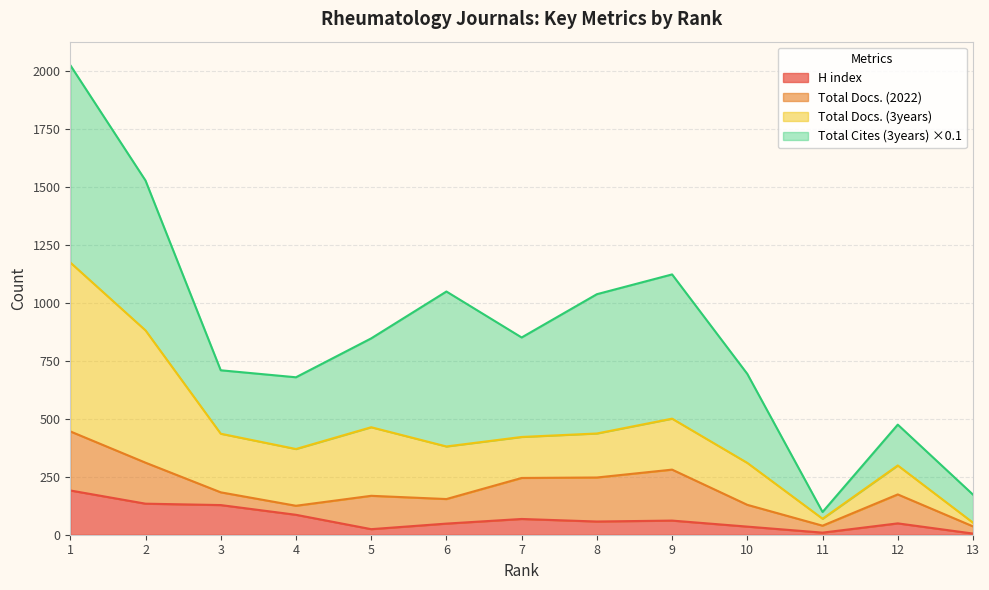

What is the highest value of the H index series?

191.0